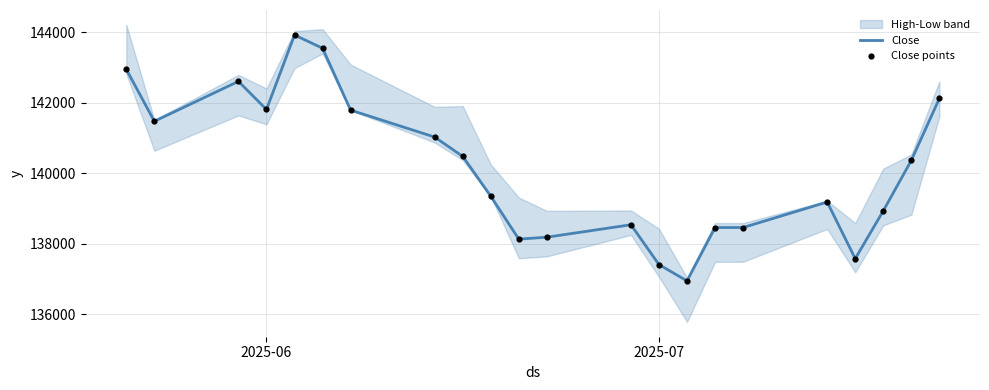

At how many categories does at least one series exceed 143742?

1